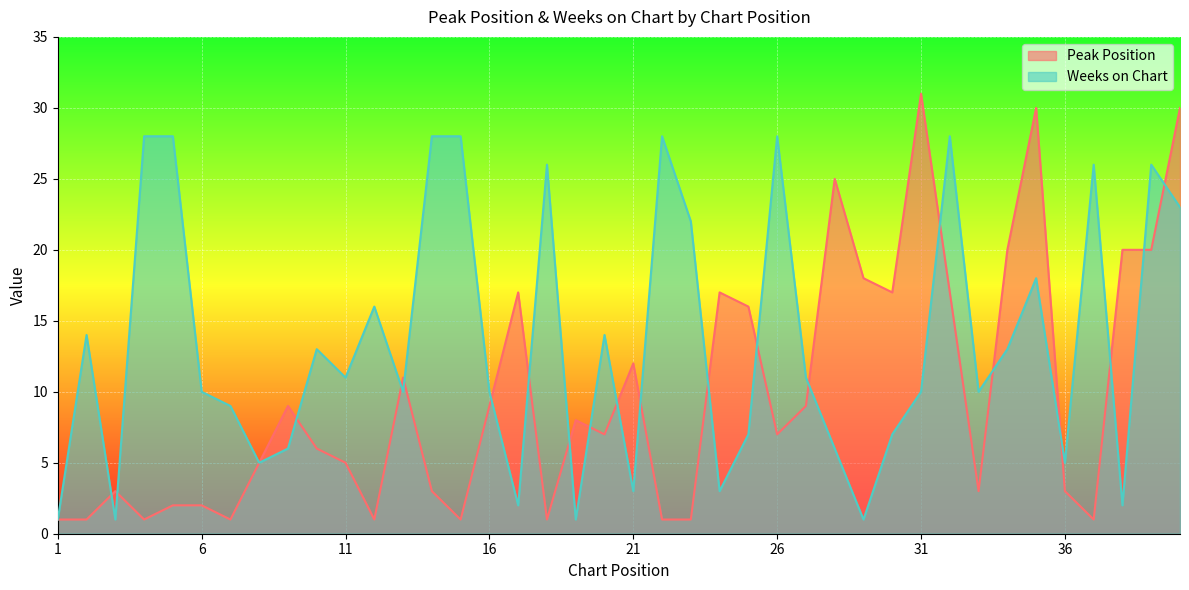

Reading left to right, what are all the values shown in this chart?

Peak Position: 1=1	2=1	3=3	4=1	5=2	6=2	7=1	8=5	9=9	10=6	11=5	12=1	13=11	14=3	15=1	16=9	17=17	18=1	19=8	20=7	21=12	22=1	23=1	24=17	25=16	26=7	27=9	28=25	29=18	30=17	31=31	32=17	33=3	34=20	35=30	36=3	37=1	38=20	39=20	40=30
Weeks on Chart: 1=1	2=14	3=1	4=28	5=28	6=10	7=9	8=5	9=6	10=13	11=11	12=16	13=10	14=28	15=28	16=10	17=2	18=26	19=1	20=14	21=3	22=28	23=22	24=3	25=7	26=28	27=11	28=6	29=1	30=7	31=10	32=28	33=10	34=13	35=18	36=5	37=26	38=2	39=26	40=23